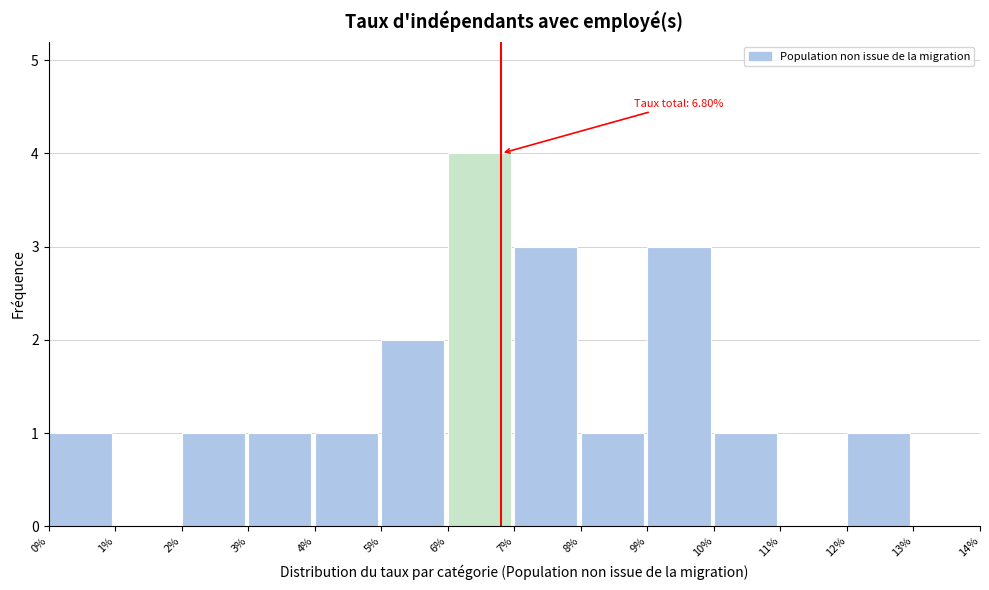

Over which range of the x-axis is the bar tallest?

6% to 7%